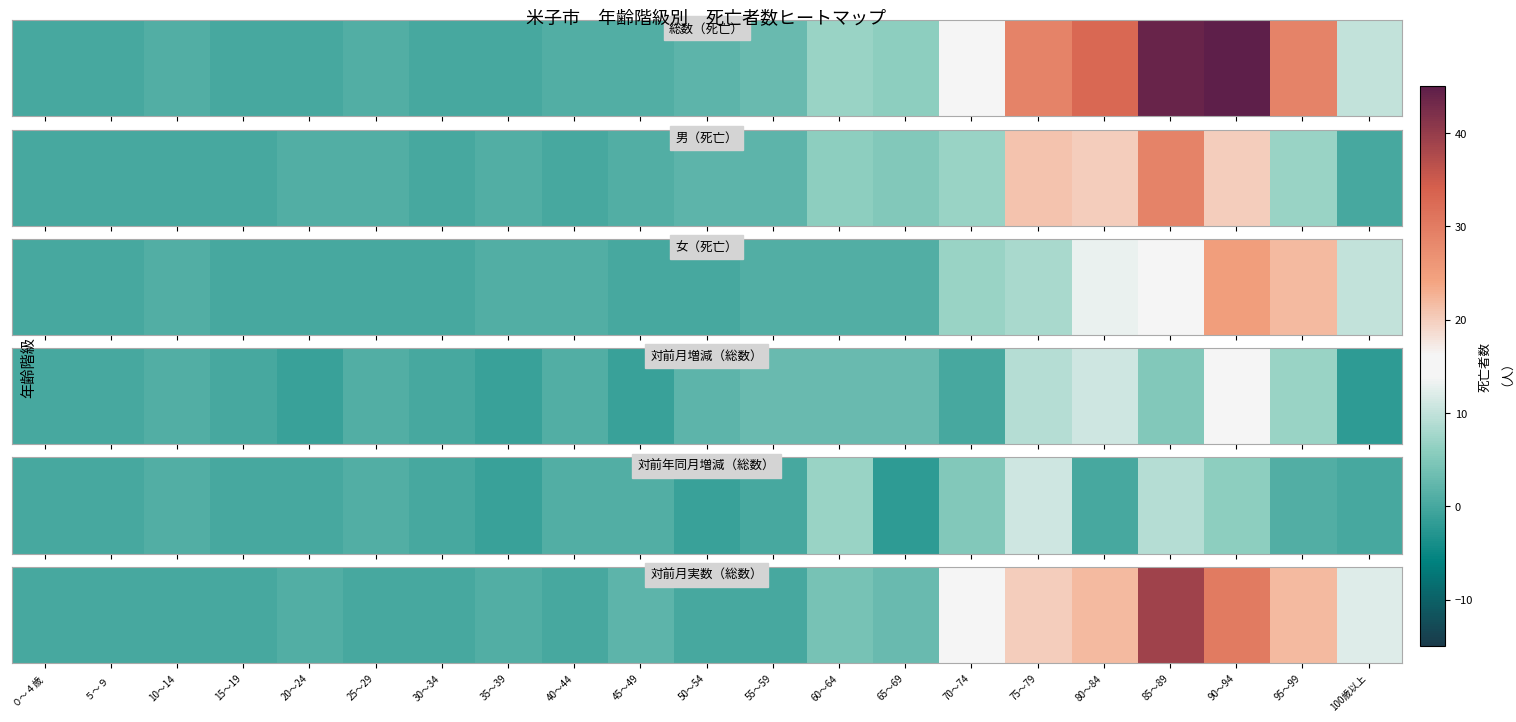

Which label corresponds to the smallest value in the chart?

０～４歳